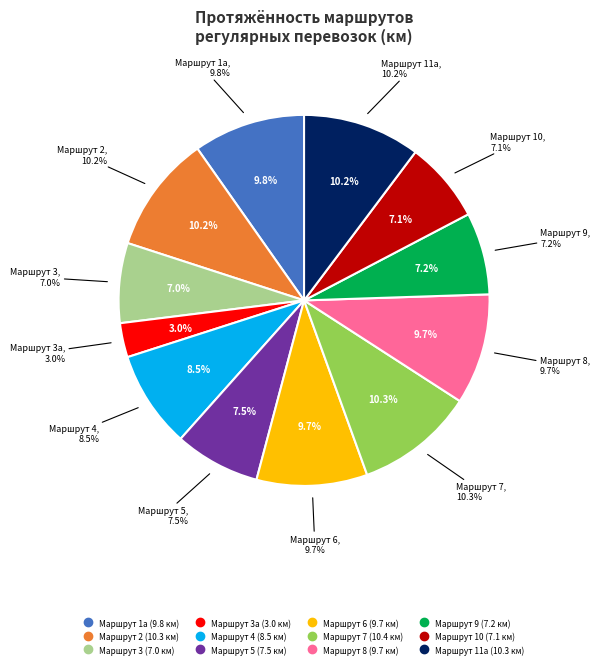

Does 10 account for over 50% of the chart?

No